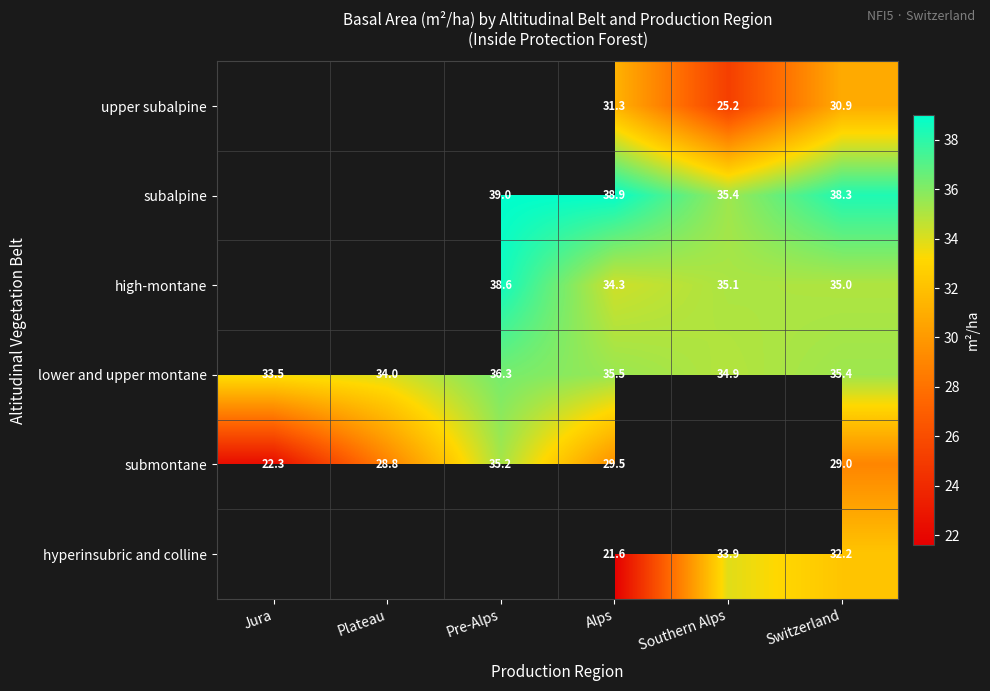

Which category has the highest value across all series?

Pre-Alps